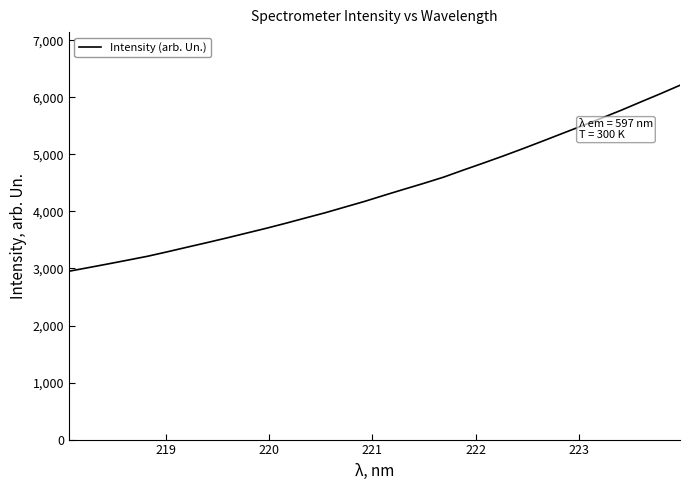

What is the greatest value displayed?

6212.8